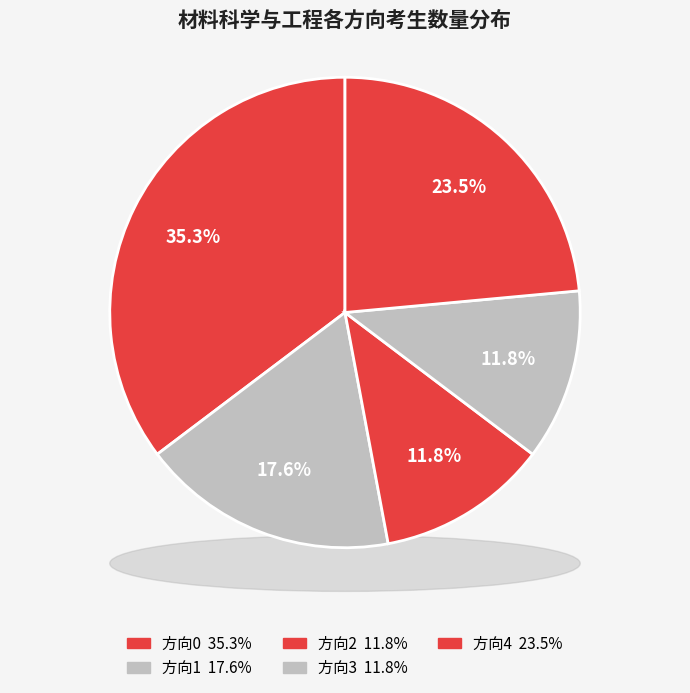

Is there a majority slice in this chart?

No